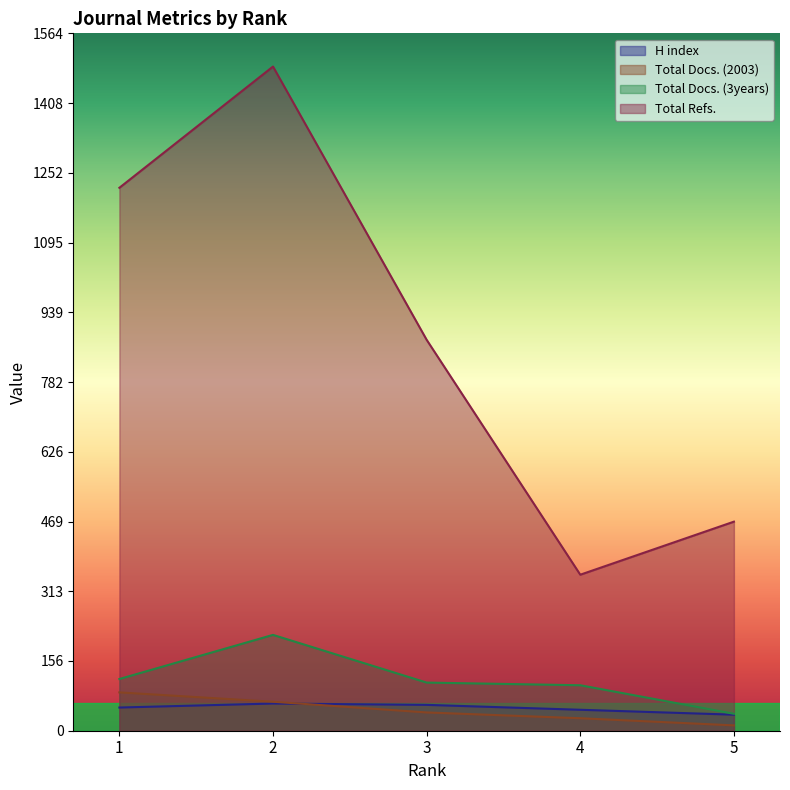

What is the spread (max minus min) of values at 3?

836